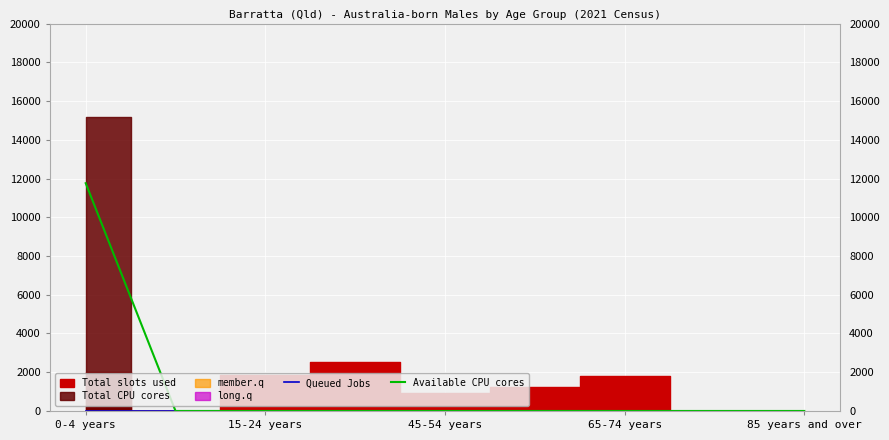

What is the maximum value for Available CPU cores?

11757.8